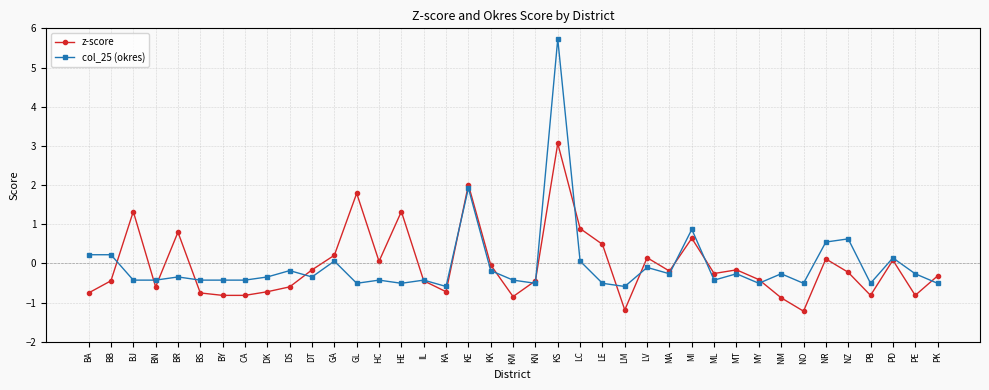

How many values in z-score are below zero?

25